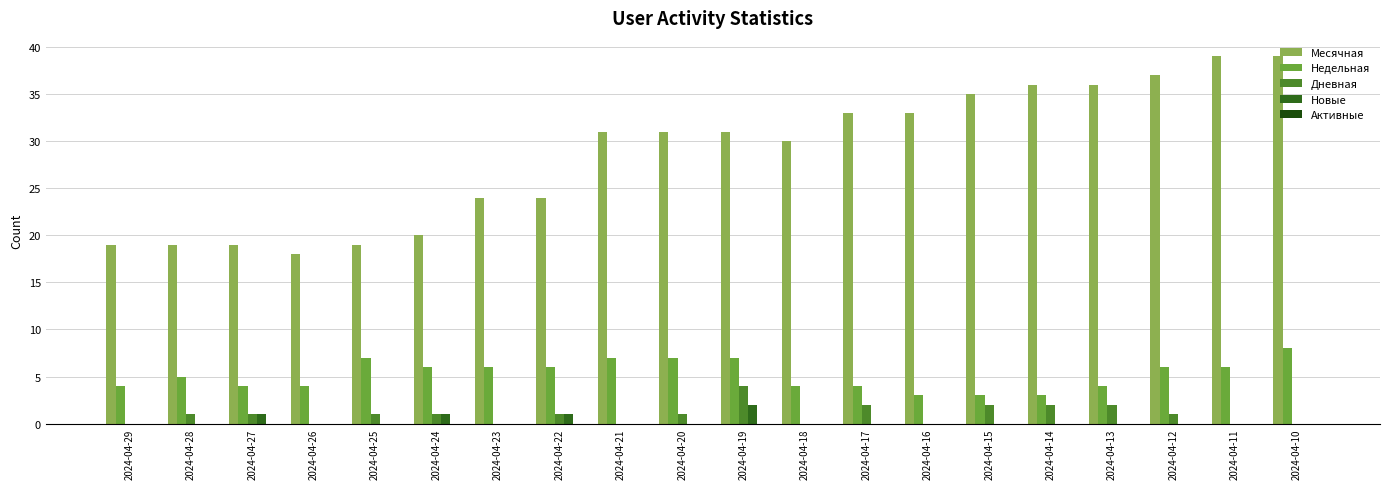

How many distinct data groups are displayed?

4